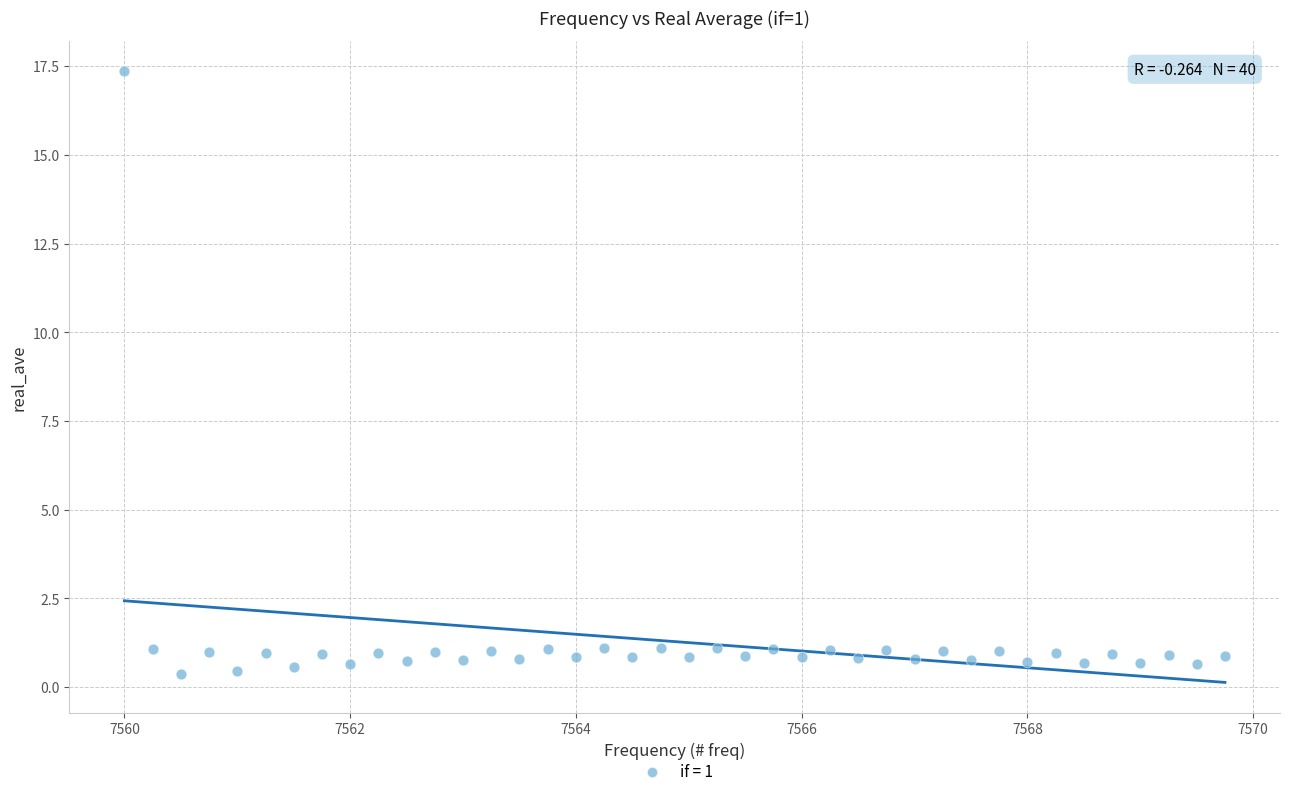

What is the range of X values (max minus min)?

9.8